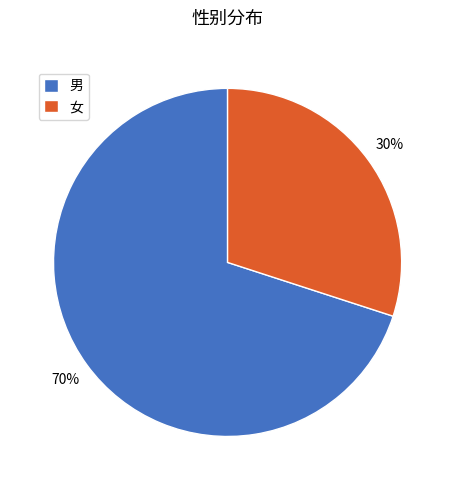

Which category has the smallest portion of the pie?

女